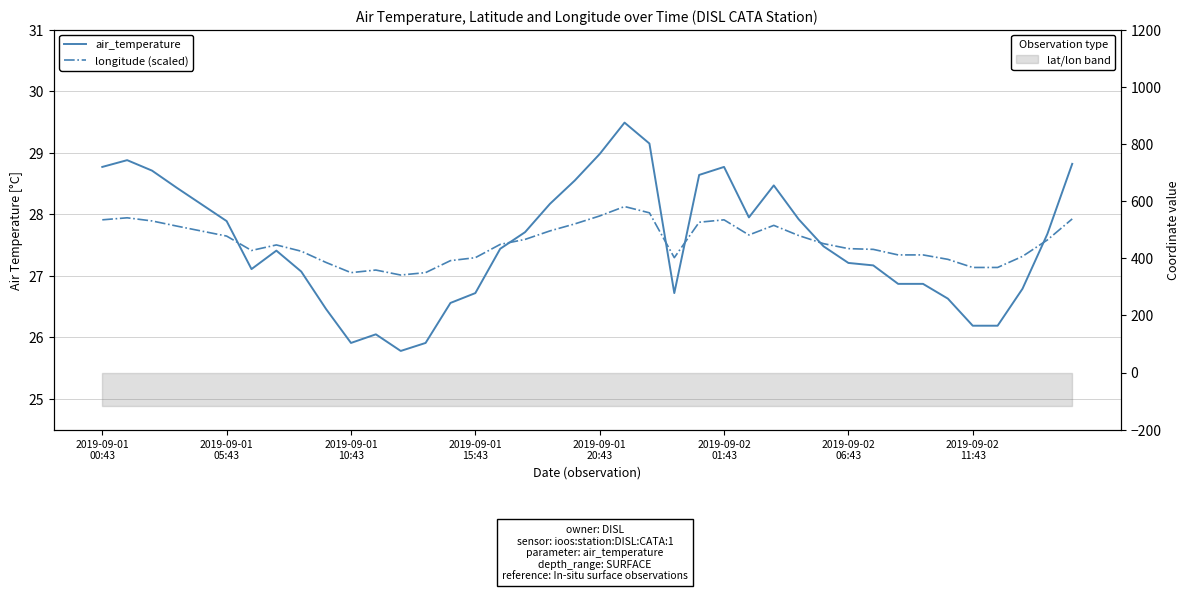

Which series changed the most between 2019-09-01
15:43 and 27?

air_temperature